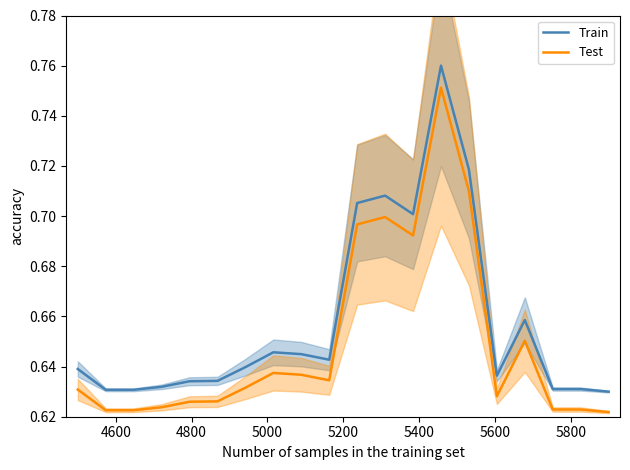

True or false: Train and Test intersect in this chart.

False